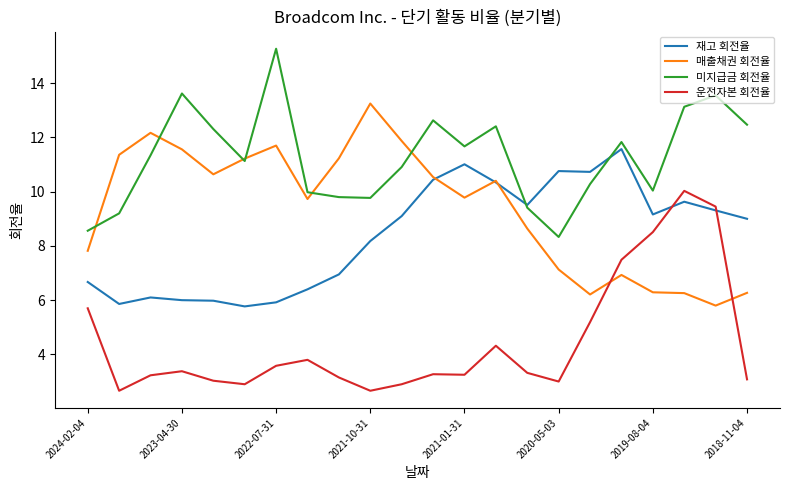

What is the minimum value shown in the chart?

2.7